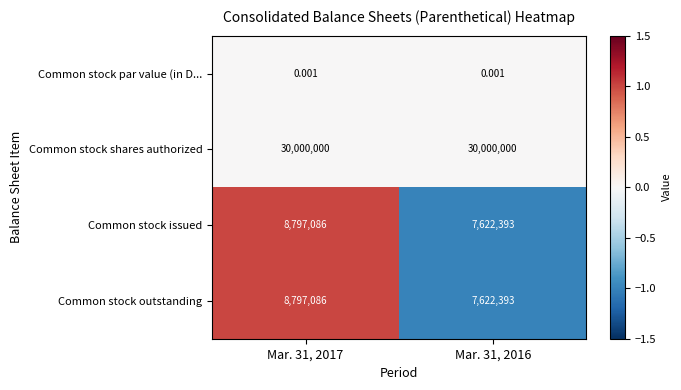

Which series has the largest total across all categories?

Common stock shares authorized